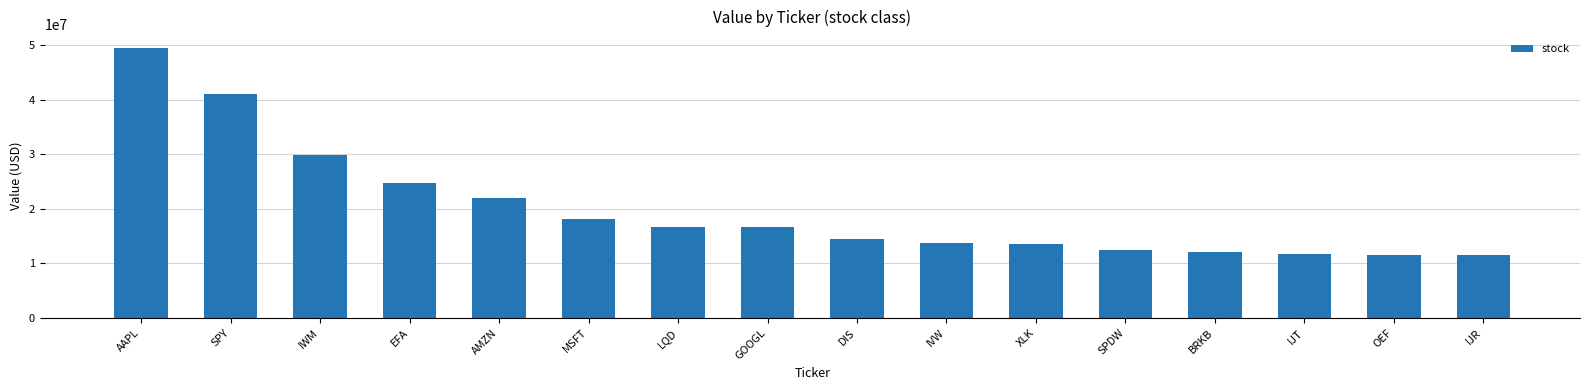

At which label is the value closest to 30517500?

IWM